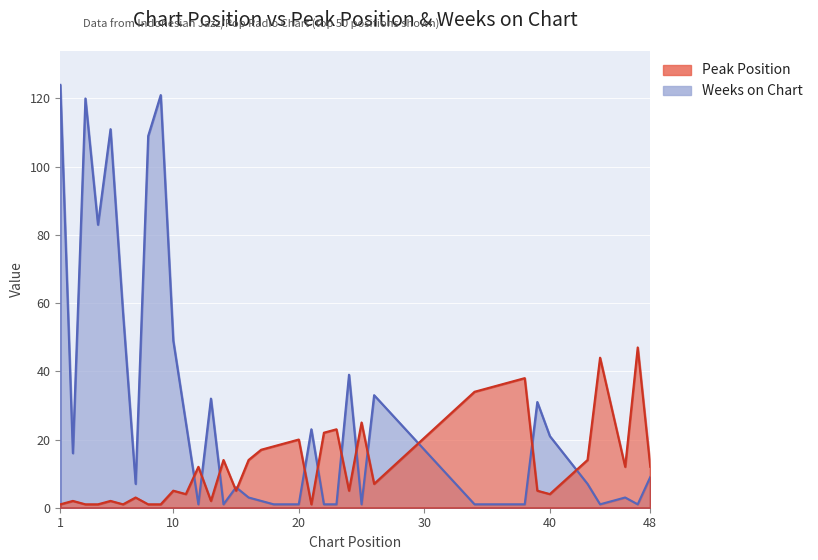

In Peak Position, how many points are lower than both neighbors (excluding endpoints)?

9